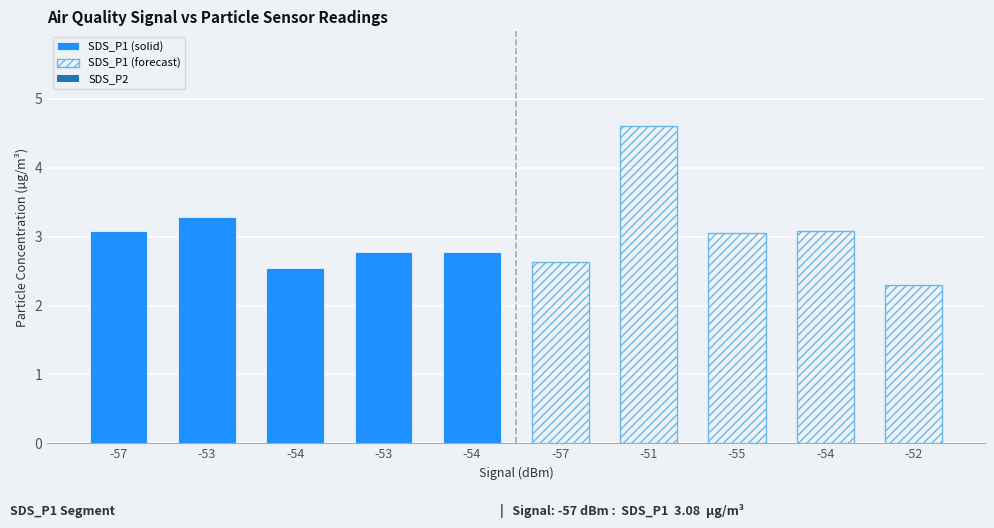

Are the bars grouped side by side (vs. stacked)?

Yes